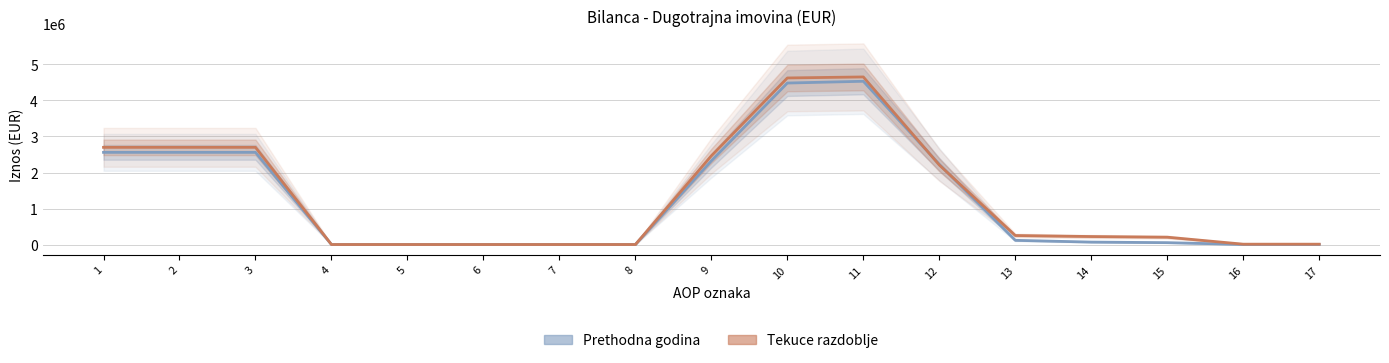

What is the greatest value displayed?

4654014.7